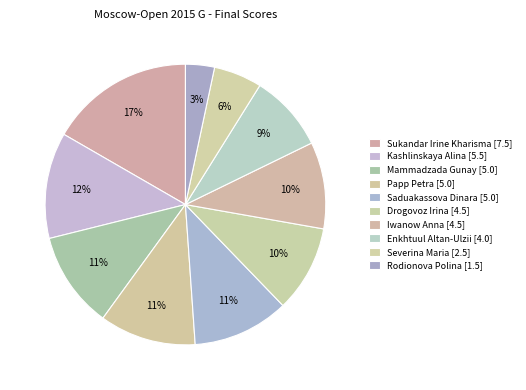

Which slice is the smallest?

Rodionova Polina